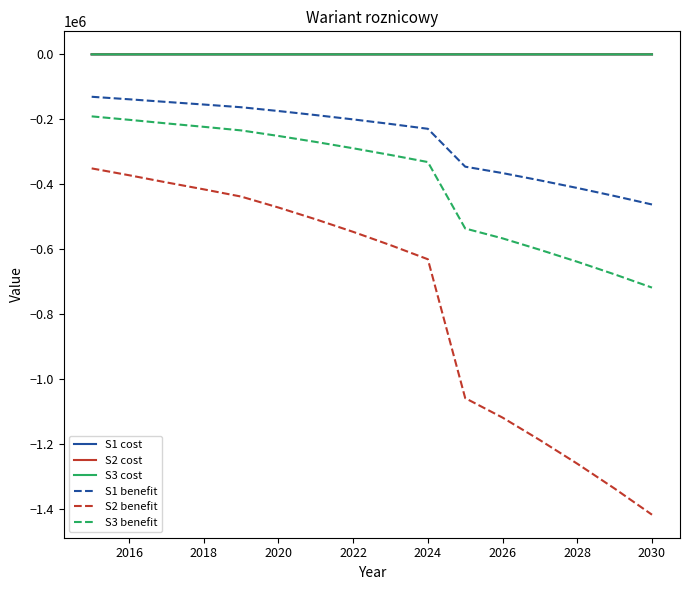

What is the maximum value for S1 benefit?

-130700.1